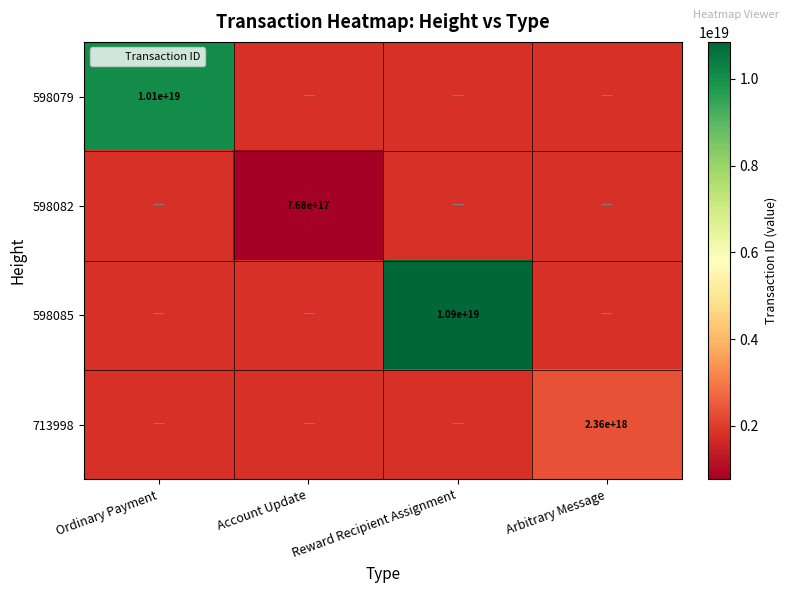

The 598085 series shows 10855327555374090240.0 at Reward Recipient Assignment. True or false?

True